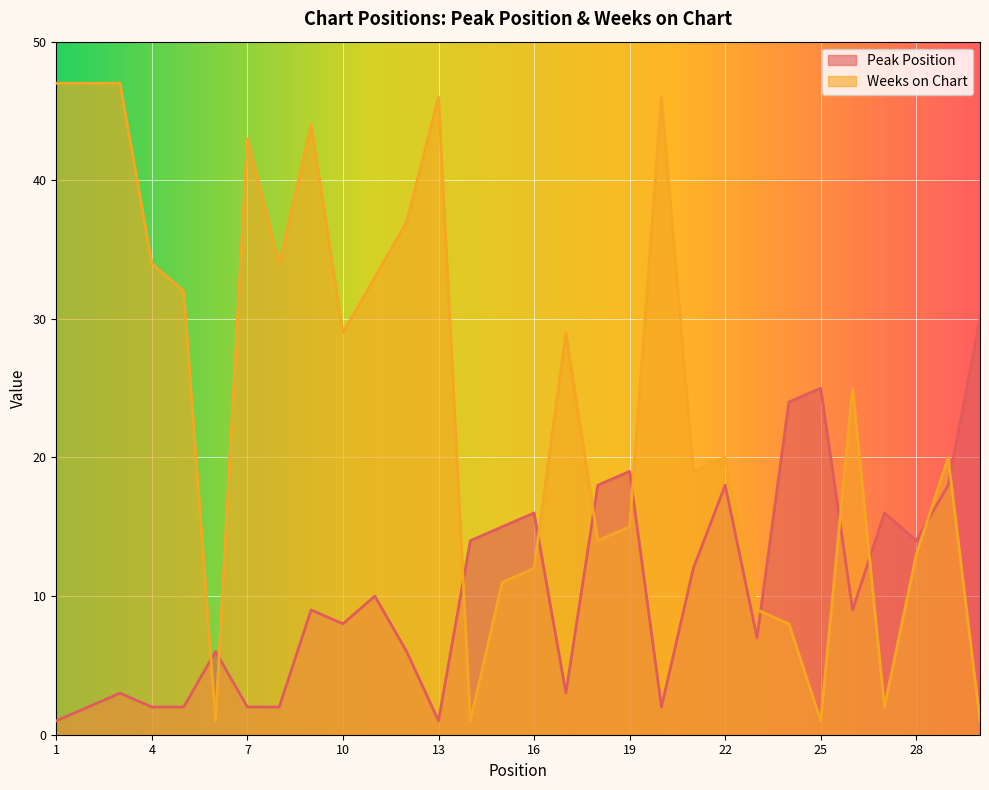

How many lines are shown in the chart?

2